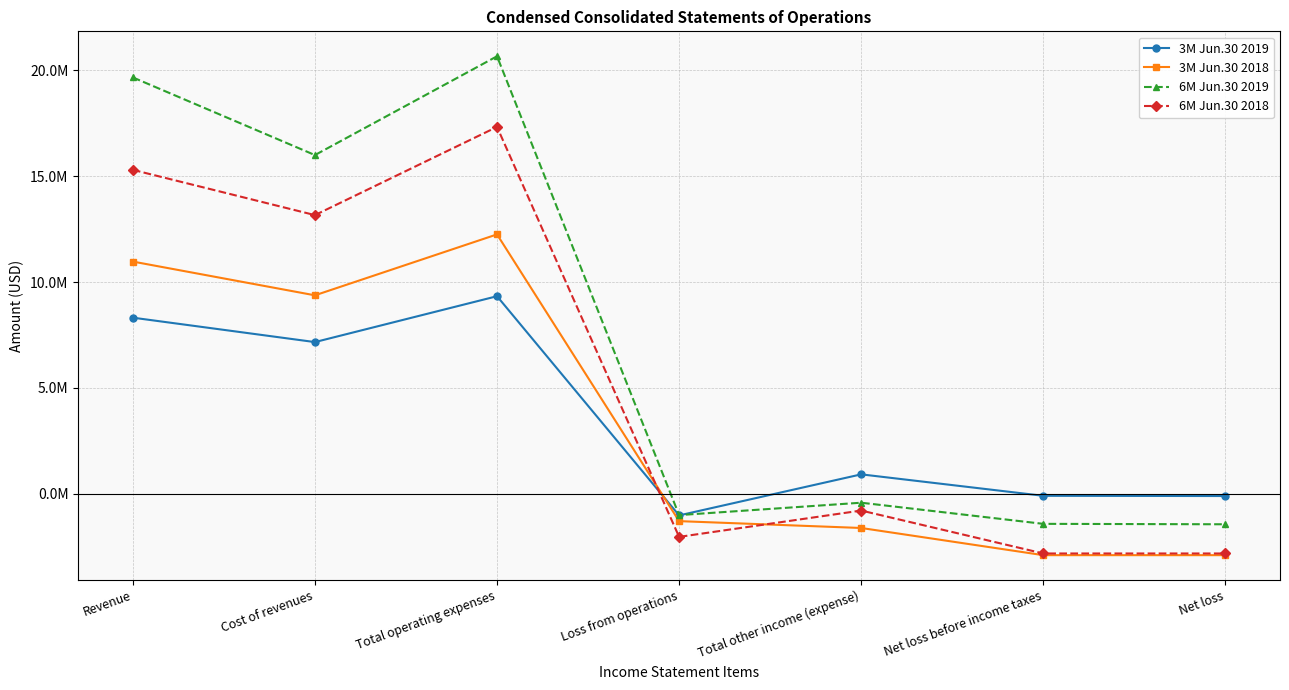

Is the value of 6M Jun.30 2018 at Net loss greater than the value of 3M Jun.30 2018 at Total operating expenses?

No